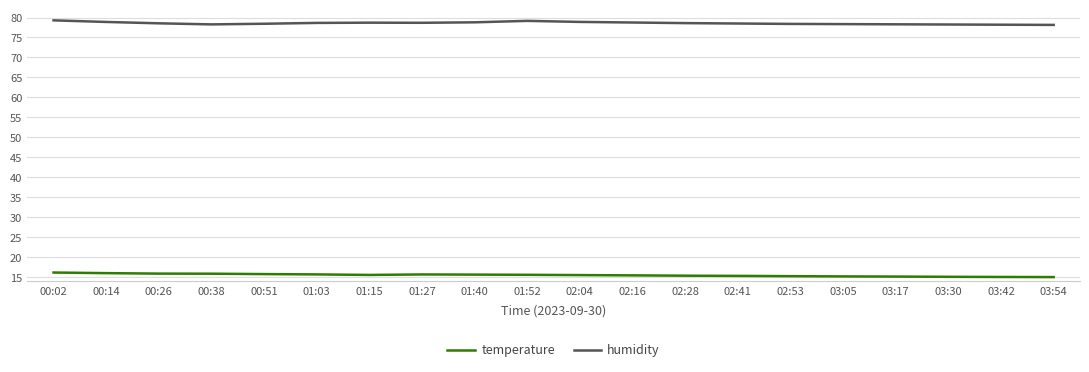

True or false: temperature has a value of 15.7 at 01:27.

True